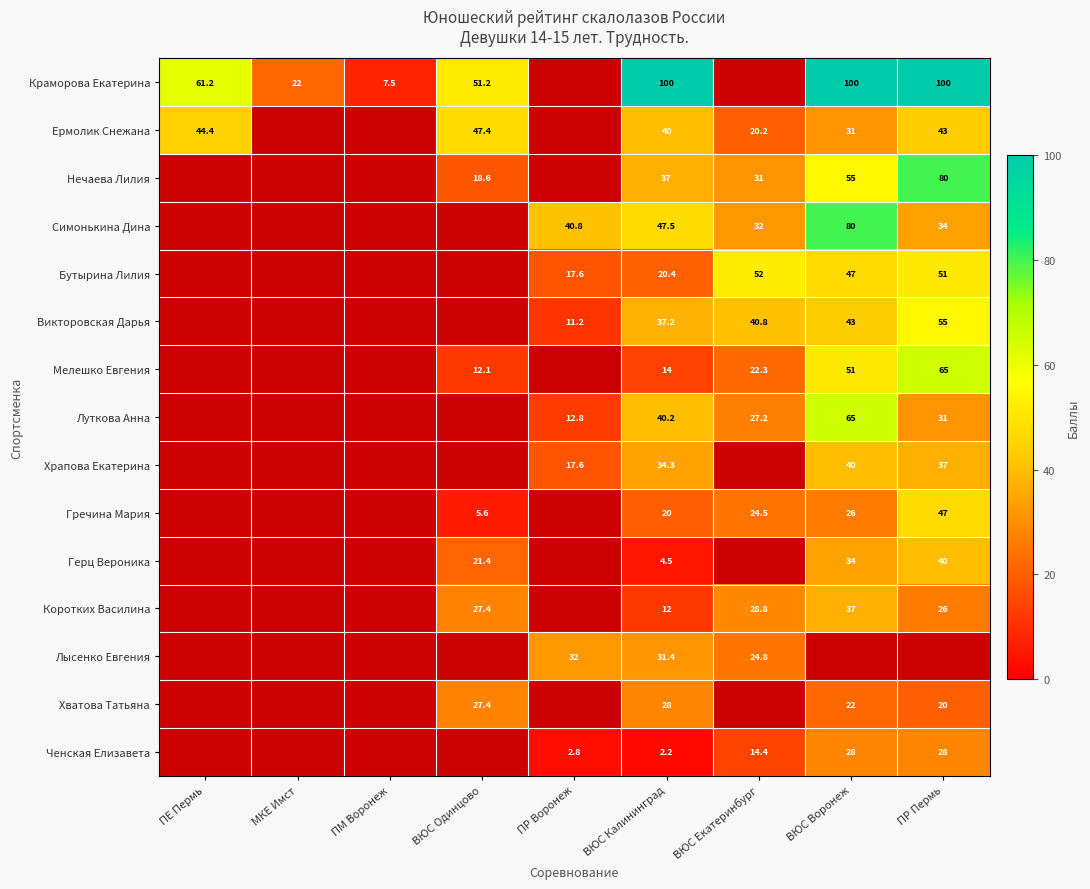

What is the difference between the highest and lowest values at ВЮС Калининград?

97.8